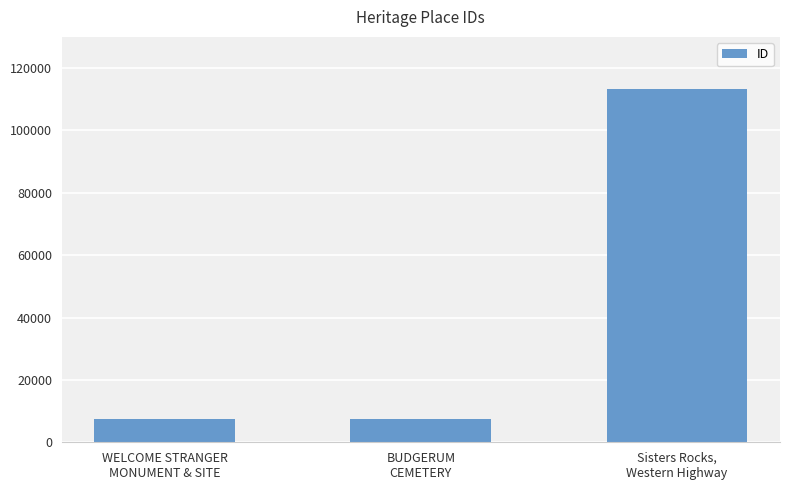

What is the sum of all values?

128068